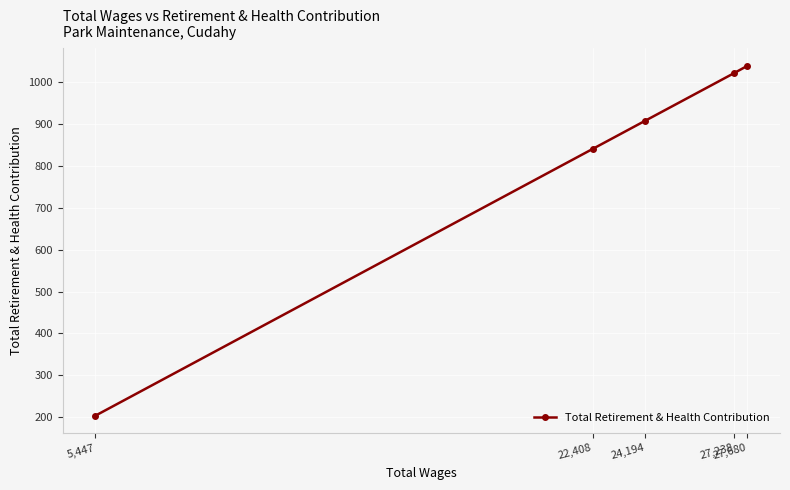

The chart shows a value of 209 at 27,680. True or false?

False